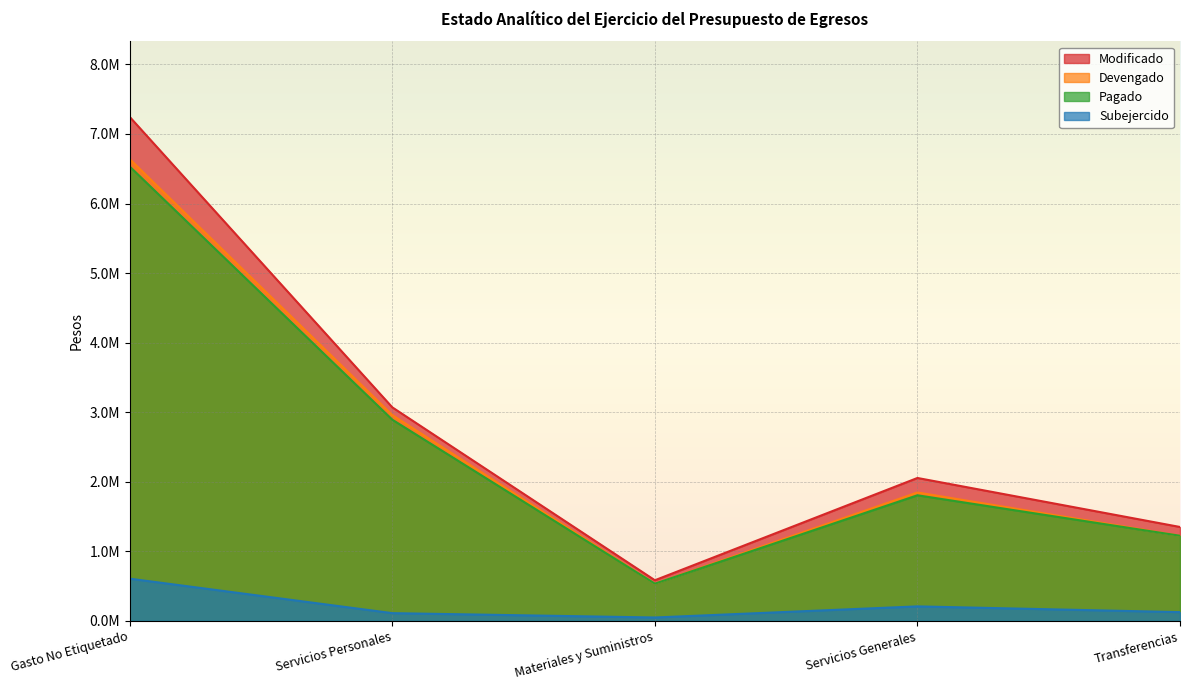

In Pagado, how many points are lower than both neighbors (excluding endpoints)?

1